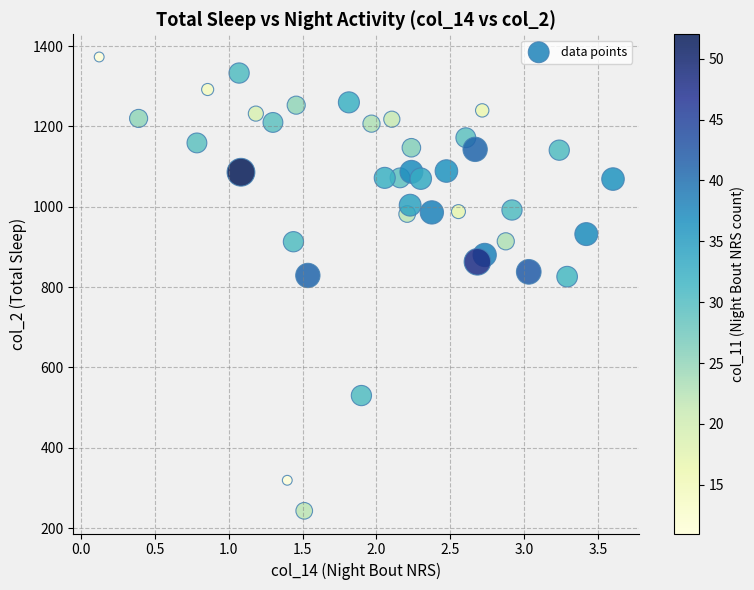

How many data points are displayed?

39